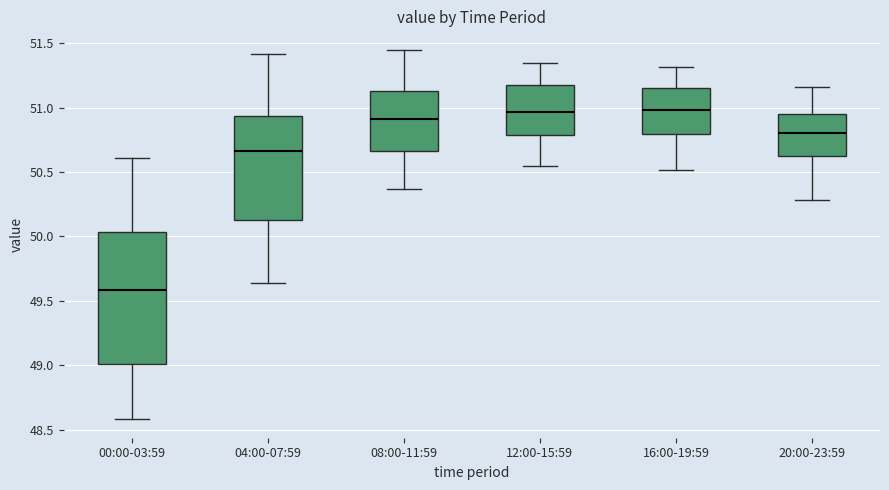

Reading left to right, read every box against the y-axis: the position of its median line, the range the box covers, and the ends of its whiskers. The values are not printed on the chart, so give them approximately, as read against the axis.

00:00-03:59: median 49.60, box 49.00 to 50.05, whiskers 48.60 to 50.60
04:00-07:59: median 50.65, box 50.15 to 50.95, whiskers 49.65 to 51.40
08:00-11:59: median 50.90, box 50.65 to 51.15, whiskers 50.35 to 51.45
12:00-15:59: median 50.95, box 50.80 to 51.20, whiskers 50.55 to 51.35
16:00-19:59: median 51.00, box 50.80 to 51.15, whiskers 50.50 to 51.30
20:00-23:59: median 50.80, box 50.65 to 50.95, whiskers 50.30 to 51.15